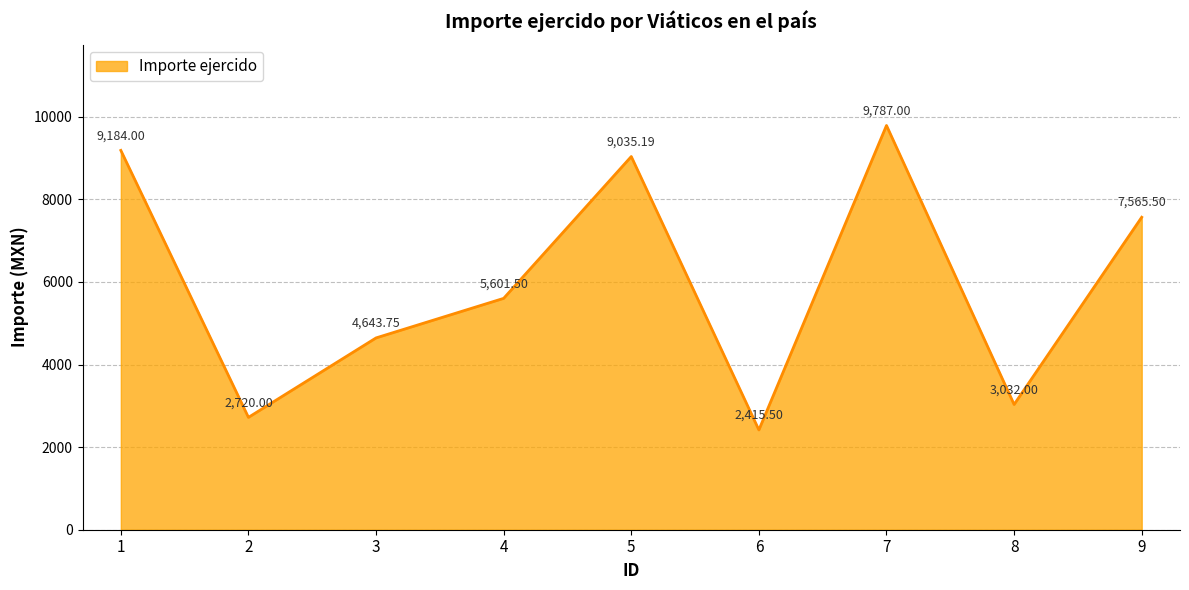

How many lines are shown in the chart?

1